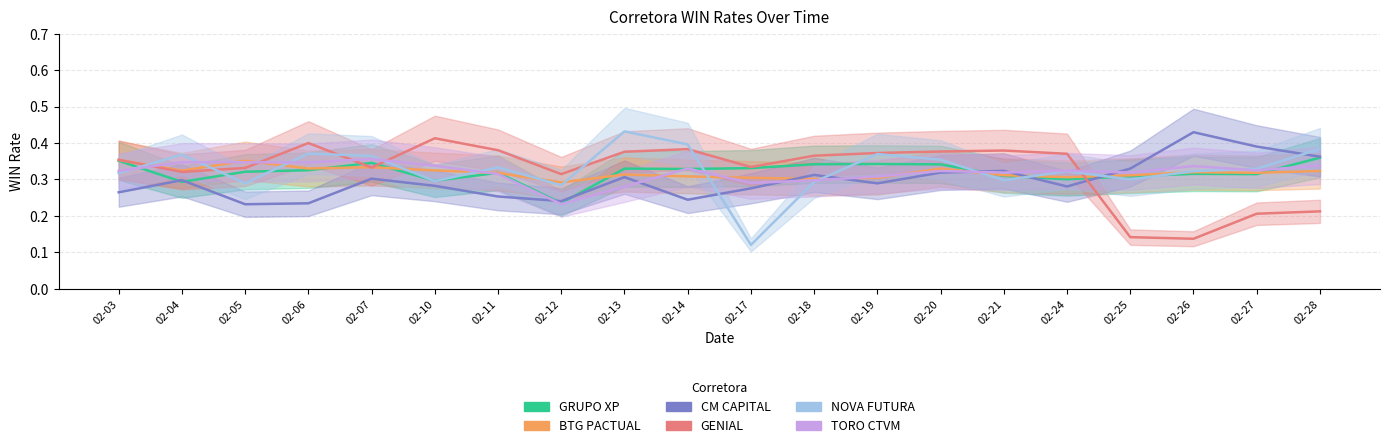

Reading left to right, list all the values displayed in this chart.

GRUPO XP: 0.4	0.3	0.3	0.3	0.3	0.3	0.3	0.2	0.3	0.3	0.3	0.3	0.3	0.3	0.3	0.3	0.3	0.3	0.3	0.4
BTG PACTUAL: 0.4	0.3	0.4	0.3	0.3	0.3	0.3	0.3	0.3	0.3	0.3	0.3	0.3	0.3	0.3	0.3	0.3	0.3	0.3	0.3
CM CAPITAL: 0.3	0.3	0.2	0.2	0.3	0.3	0.3	0.2	0.3	0.2	0.3	0.3	0.3	0.3	0.3	0.3	0.3	0.4	0.4	0.4
GENIAL: 0.4	0.3	0.3	0.4	0.3	0.4	0.4	0.3	0.4	0.4	0.3	0.4	0.4	0.4	0.4	0.4	0.1	0.1	0.2	0.2
NOVA FUTURA: 0.3	0.4	0.3	0.4	0.4	0.3	0.3	0.3	0.4	0.4	0.1	0.3	0.4	0.4	0.3	0.3	0.3	0.3	0.3	0.4
TORO CTVM: 0.3	0.3	0.3	0.3	0.4	0.3	0.3	0.2	0.3	0.3	0.3	0.3	0.3	0.3	0.3	0.3	0.3	0.3	0.3	0.3